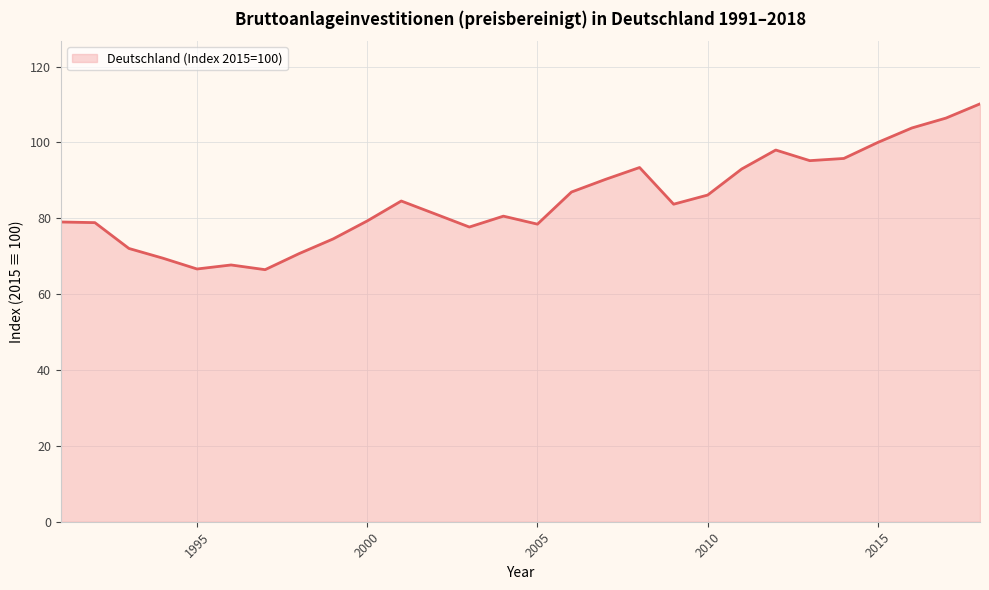

What is the greatest value displayed?

110.2